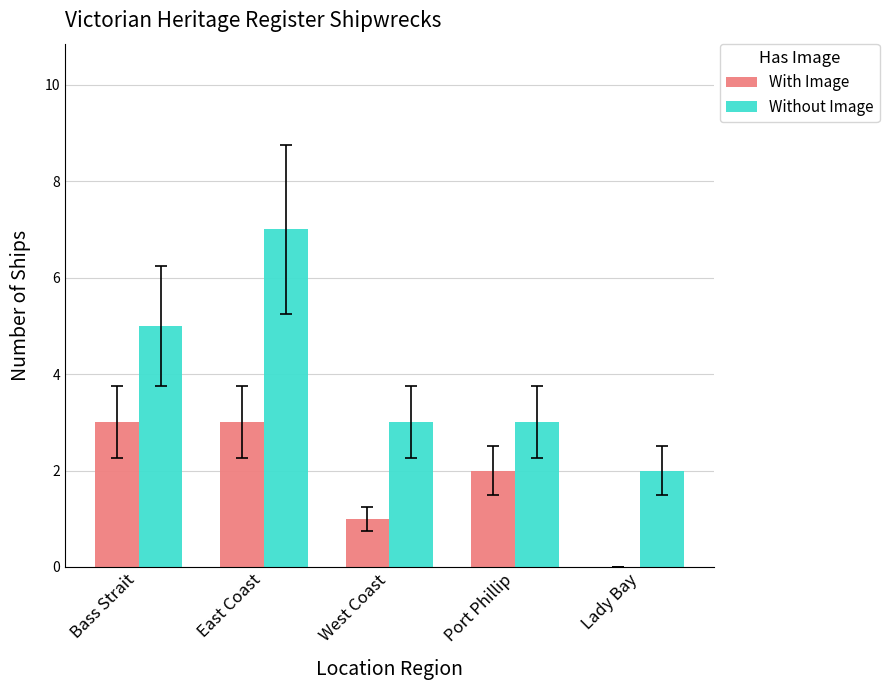

The Without Image series shows 5 at Bass Strait. True or false?

True